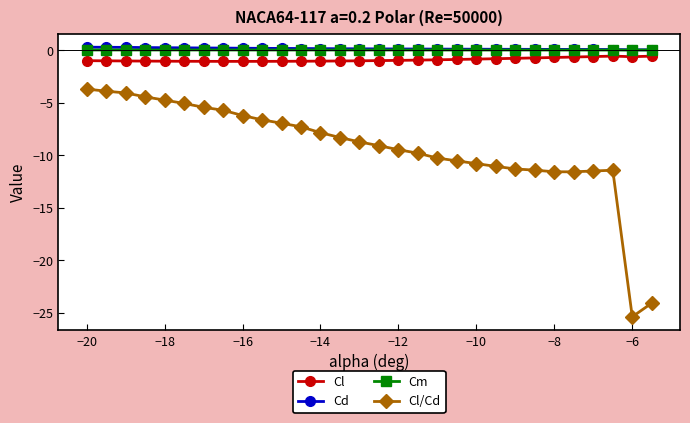

Which series has the widest spread of values?

Cl/Cd